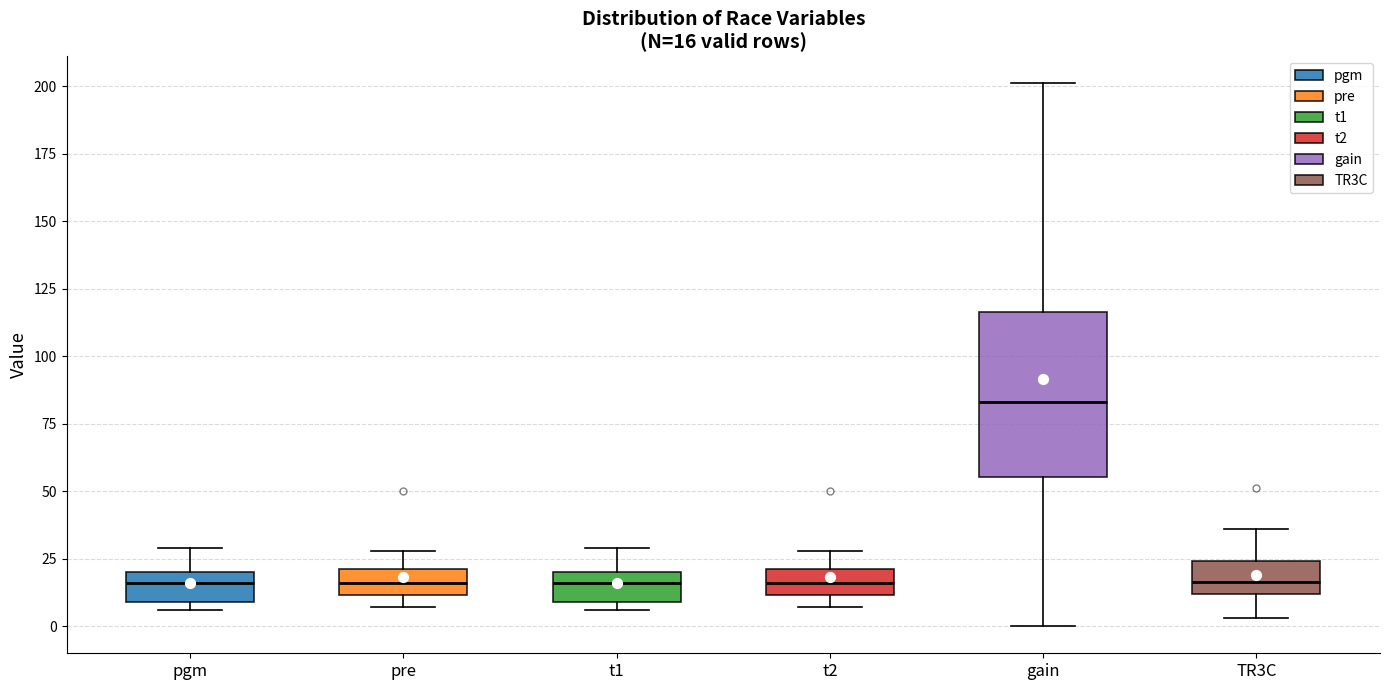

Which box's median line is the highest?

gain